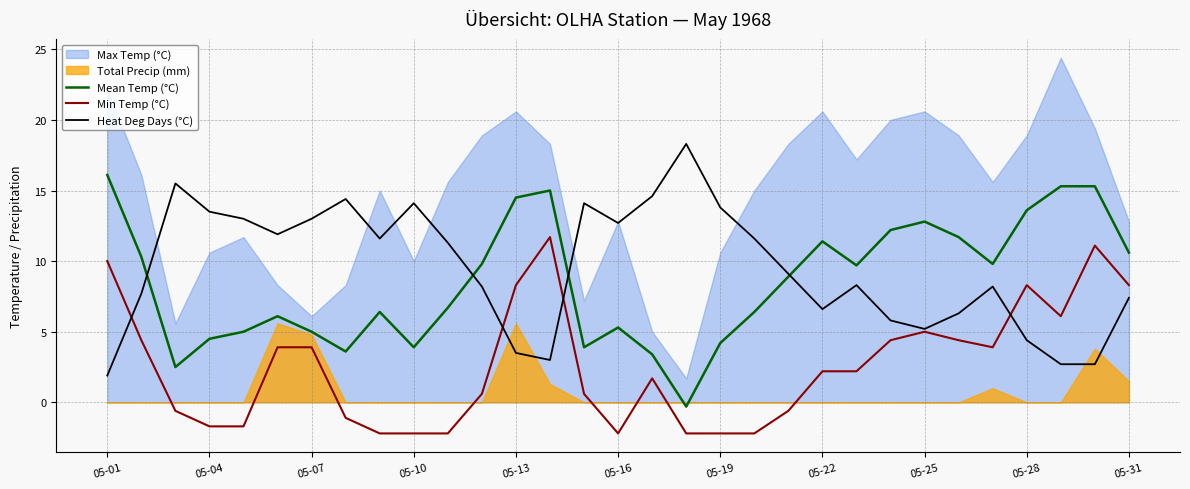

What is the value of the Heat Deg Days (°C) point at the 29th from the left?

2.7